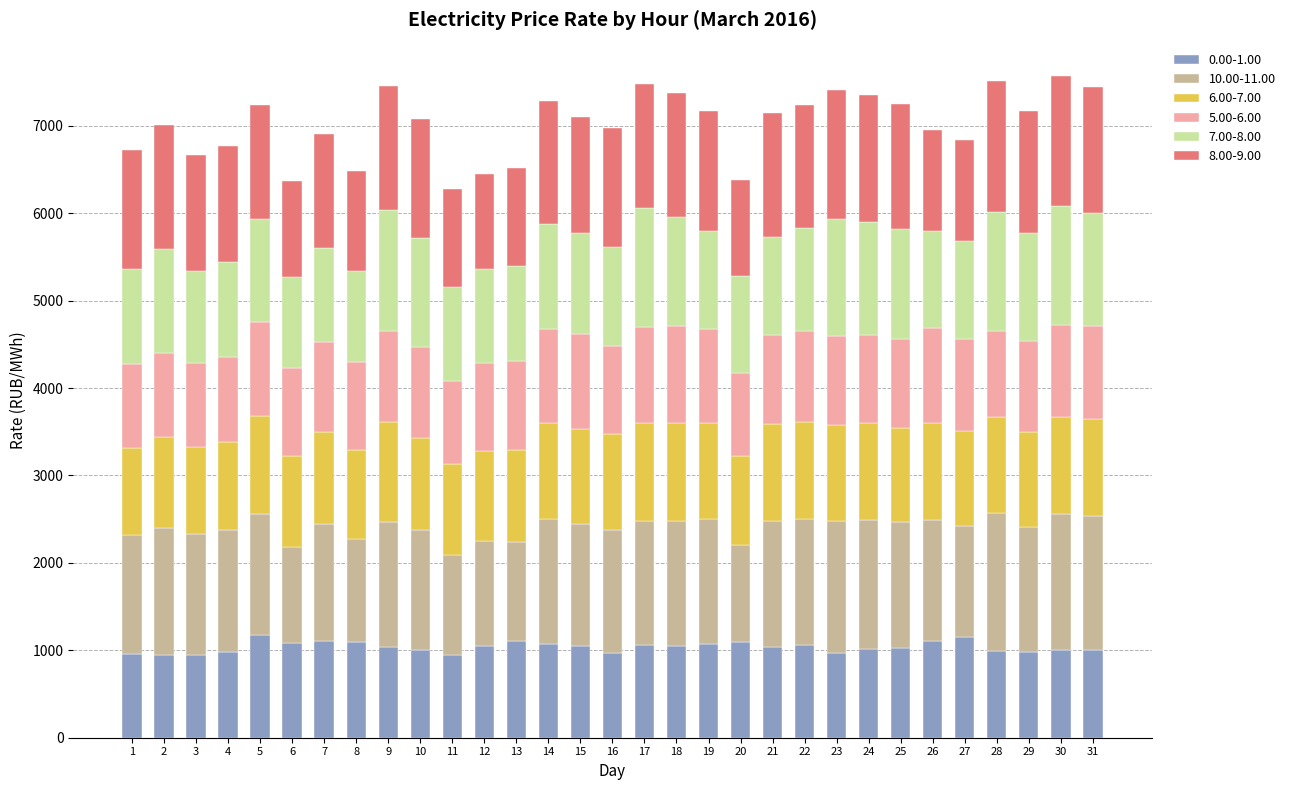

What is the sum of all 0.00-1.00 values?

32147.0